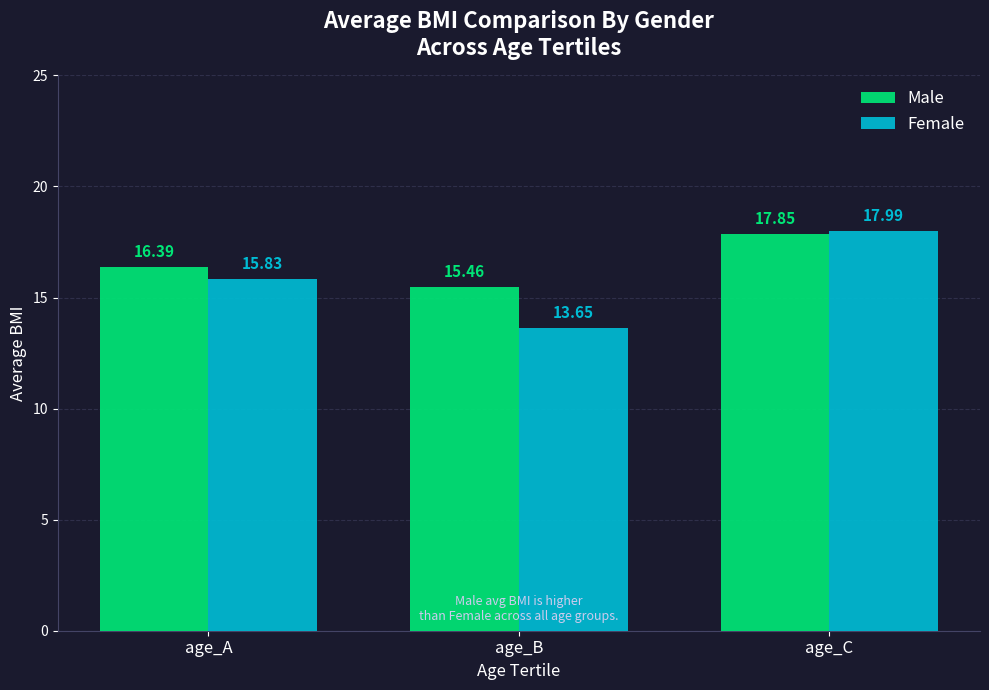

At how many categories does at least one series exceed 15?

3